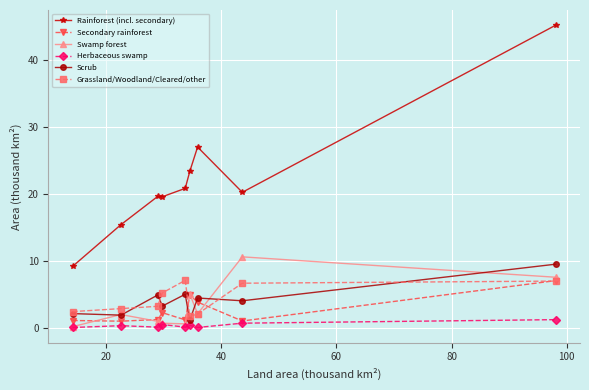

What is the value of the Swamp forest point at the 7th from the left?

2.0